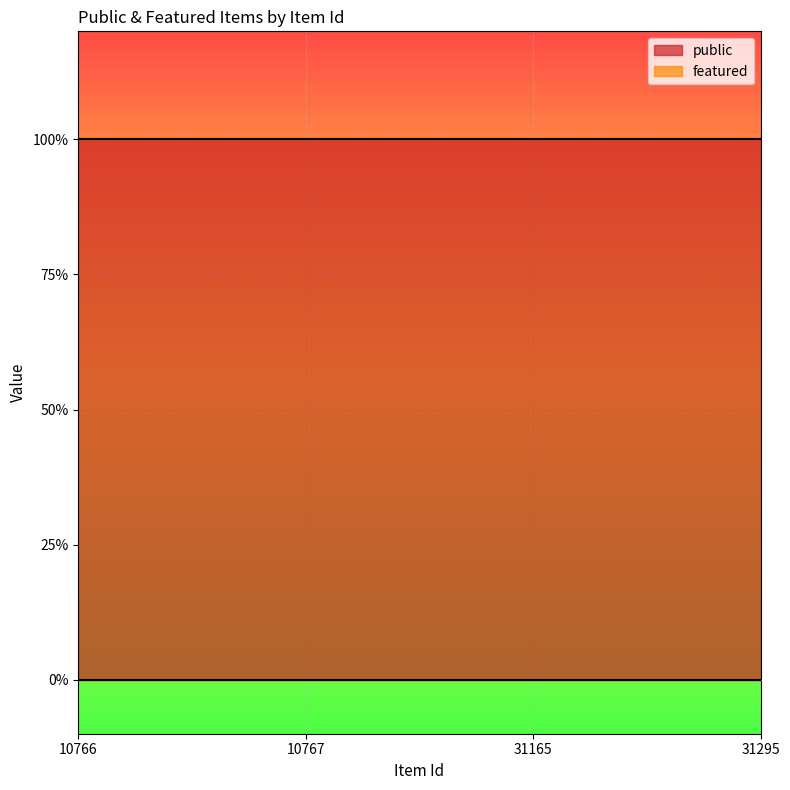

Between 10767 and 31295, which series saw the biggest shift?

public